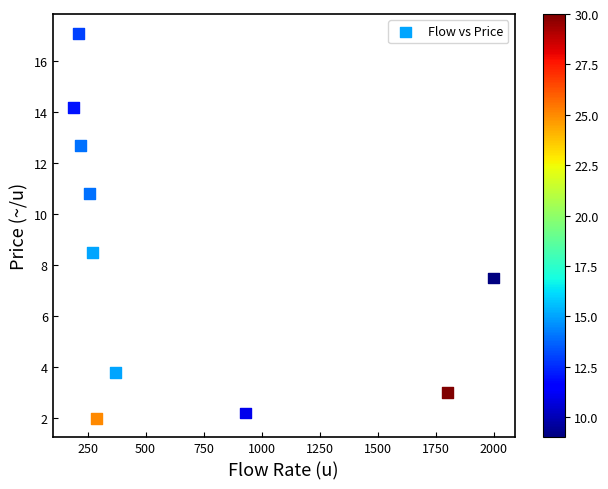

What Y value in the scatter plot is closest to 9?

8.5